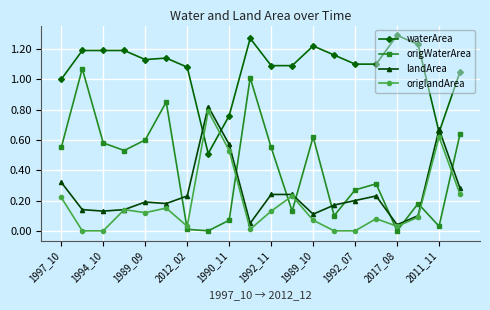

How many lines are shown in the chart?

4